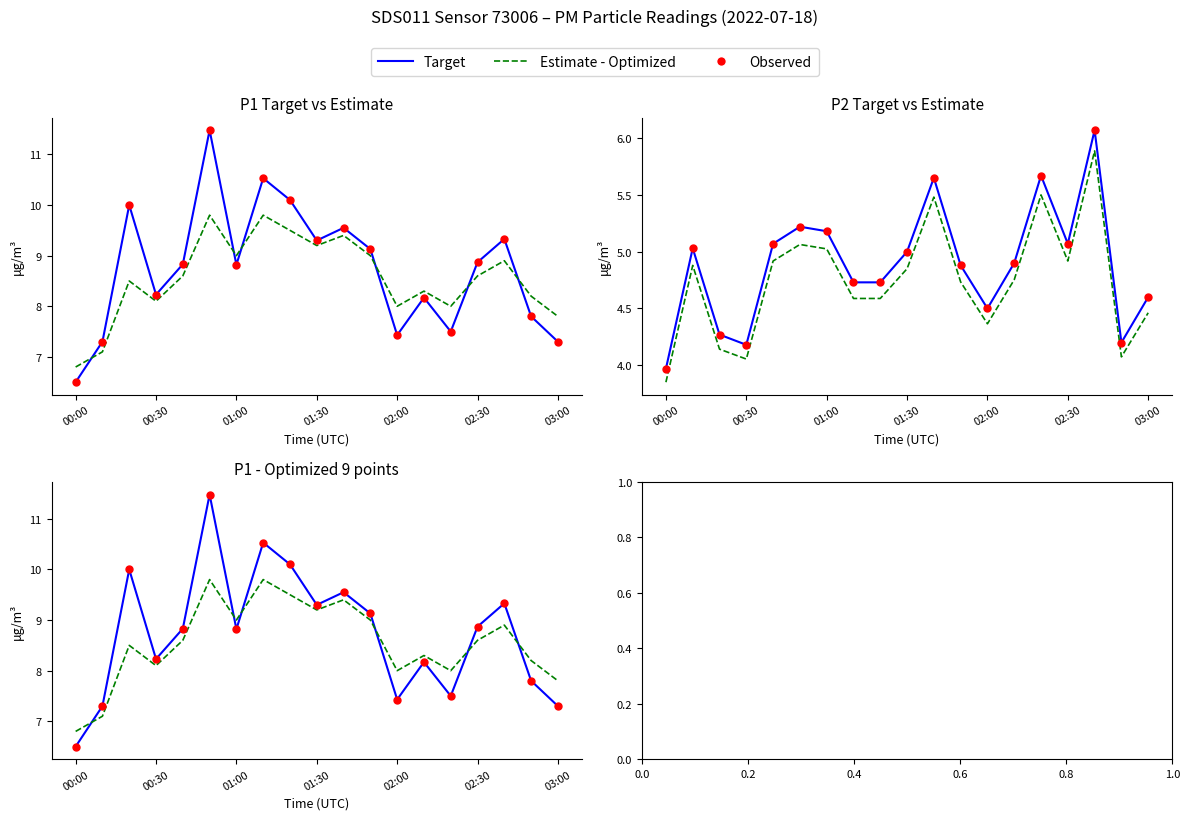

Which series has the largest total across all categories?

Target